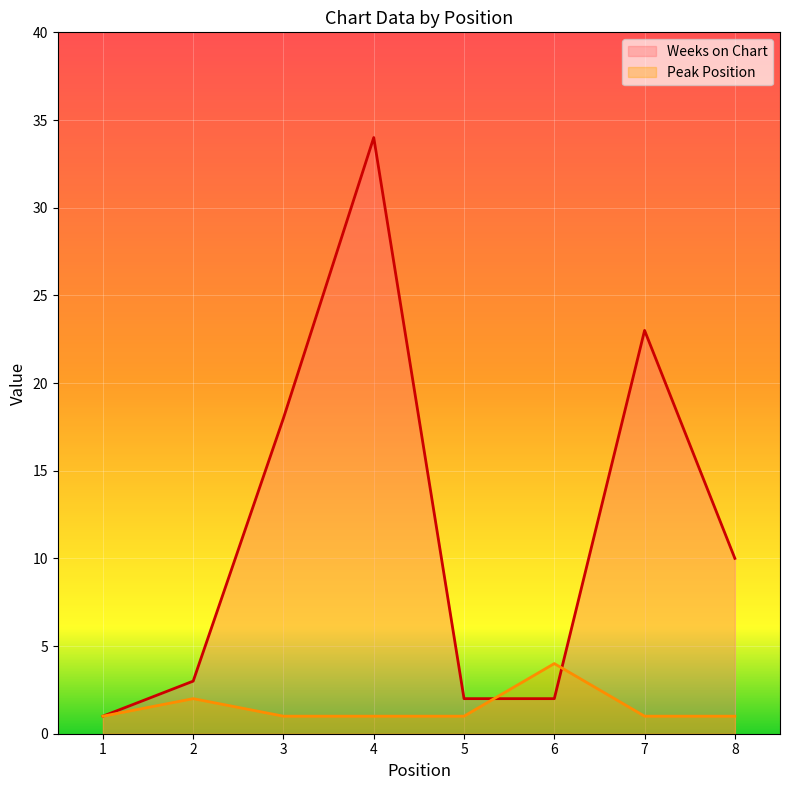

How many lines are shown in the chart?

2